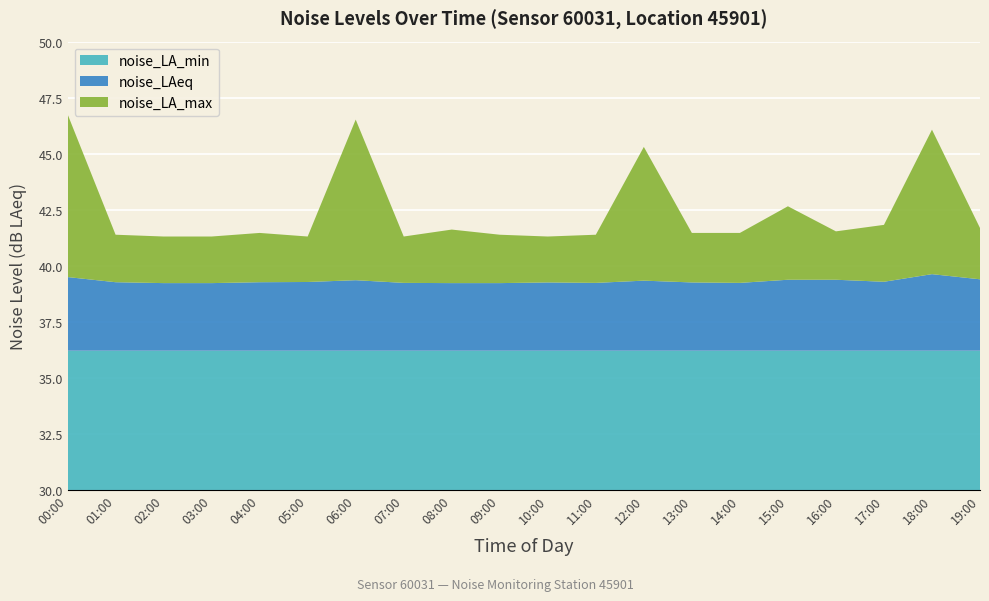

Reading left to right, transcribe all the data shown in this chart.

noise_LA_min: 00:00=36.2	01:00=36.2	02:00=36.2	03:00=36.2	04:00=36.2	05:00=36.2	06:00=36.2	07:00=36.2	08:00=36.2	09:00=36.2	10:00=36.2	11:00=36.2	12:00=36.2	13:00=36.2	14:00=36.2	15:00=36.2	16:00=36.2	17:00=36.2	18:00=36.2	19:00=36.2
noise_LAeq: 00:00=39.5	01:00=39.3	02:00=39.2	03:00=39.2	04:00=39.3	05:00=39.3	06:00=39.4	07:00=39.2	08:00=39.2	09:00=39.2	10:00=39.2	11:00=39.2	12:00=39.3	13:00=39.2	14:00=39.2	15:00=39.4	16:00=39.4	17:00=39.3	18:00=39.6	19:00=39.4
noise_LA_max: 00:00=46.8	01:00=41.4	02:00=41.3	03:00=41.3	04:00=41.5	05:00=41.3	06:00=46.5	07:00=41.3	08:00=41.6	09:00=41.4	10:00=41.3	11:00=41.4	12:00=45.3	13:00=41.5	14:00=41.5	15:00=42.6	16:00=41.5	17:00=41.8	18:00=46.1	19:00=41.7